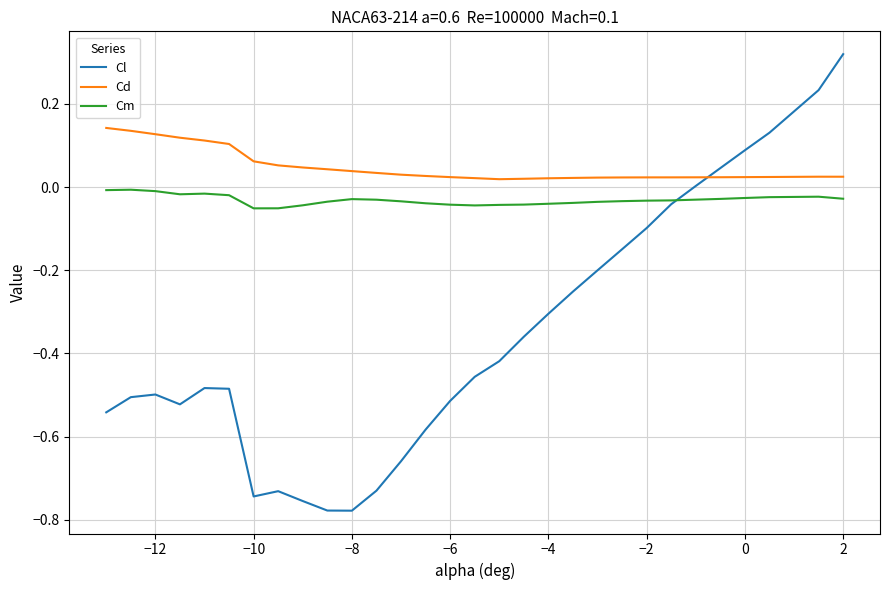

Rank the series by their maximum value, from highest to lowest.

Cl, Cd, Cm